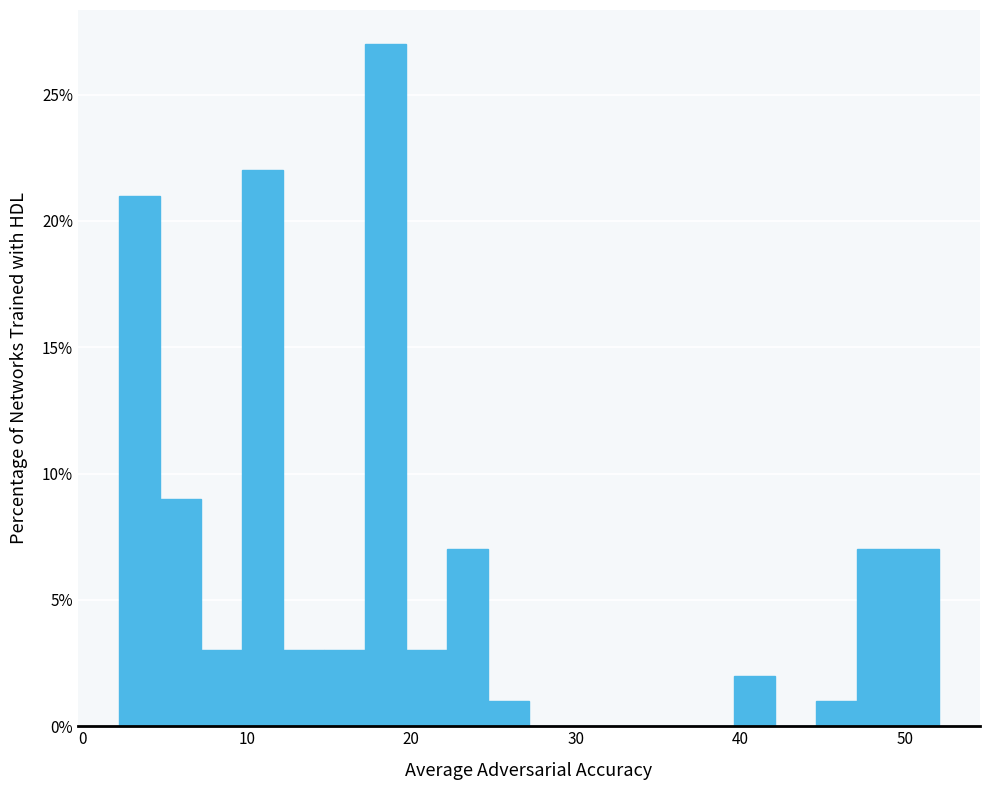

Around what value on the x-axis is the tallest bar? Give the approximate position of its centre, as read against the axis.

18